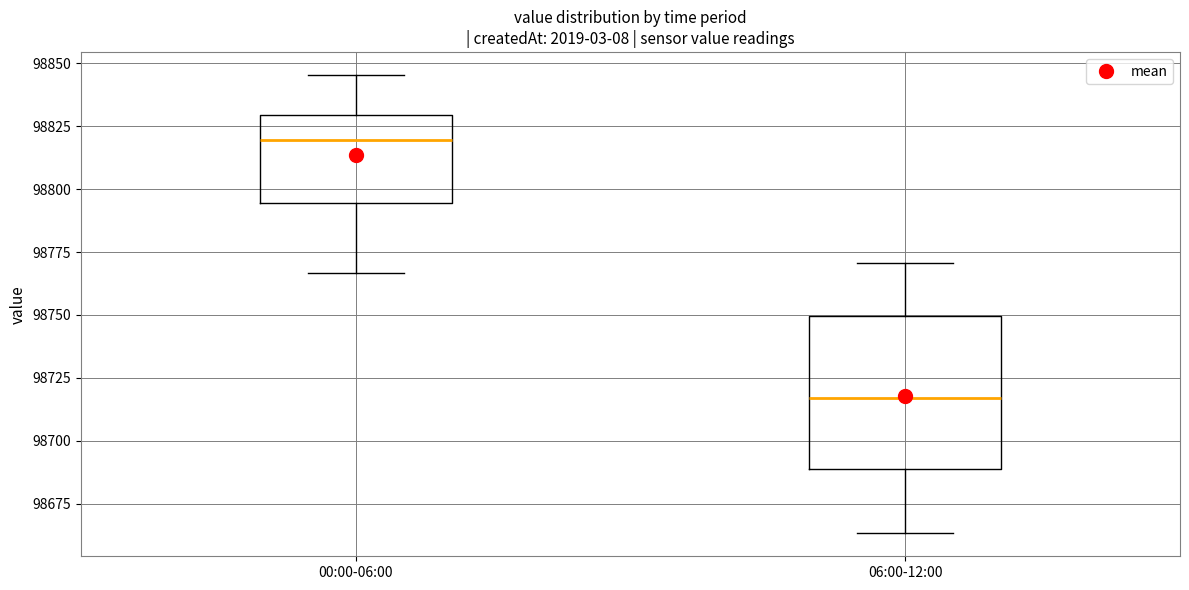

Where is the upper edge of the box for 06:00-12:00 on the y-axis? The values are not printed on the chart, so give them approximately, as read against the axis.

98750